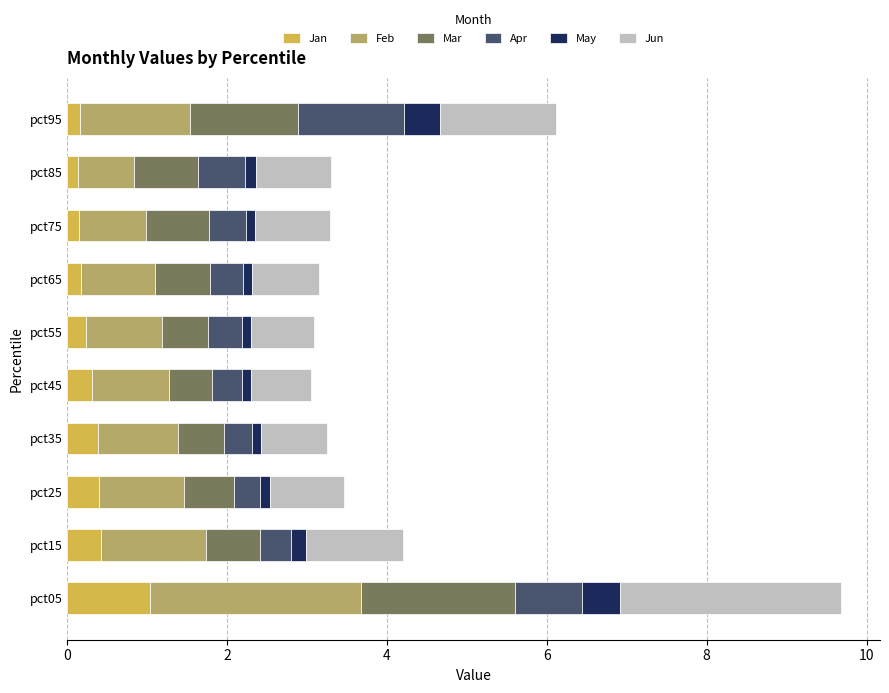

What is the highest value of the Jan series?

1.0